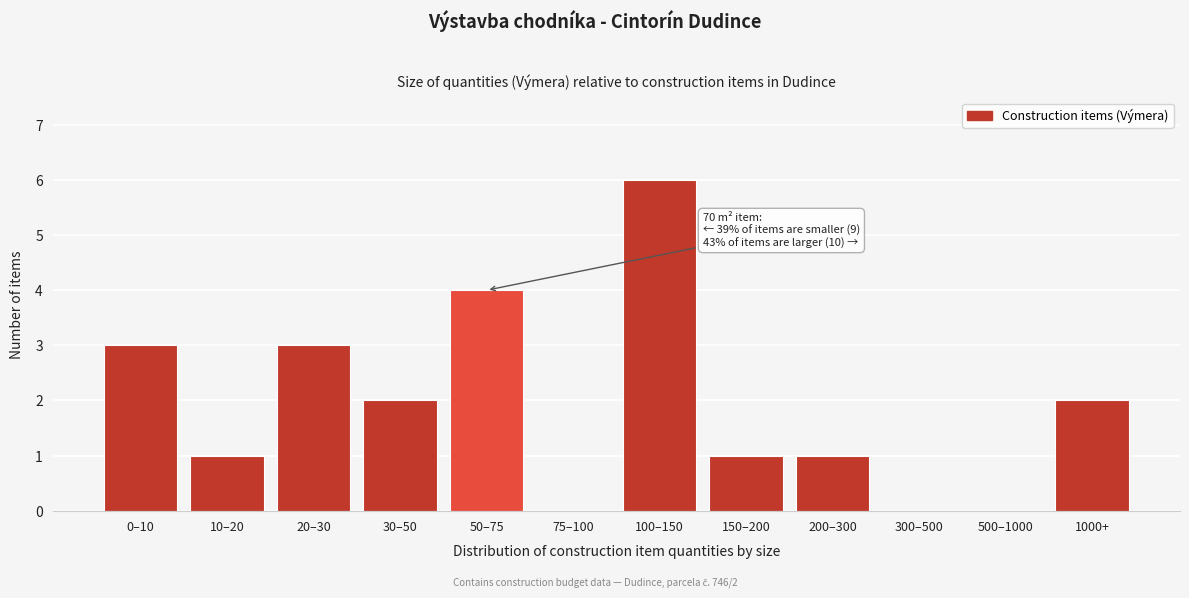

Reading left to right, extract all data points from this chart.

0–10=3	10–20=1	20–30=3	30–50=2	50–75=4	75–100=0	100–150=6	150–200=1	200–300=1	300–500=0	500–1000=0	1000+=2